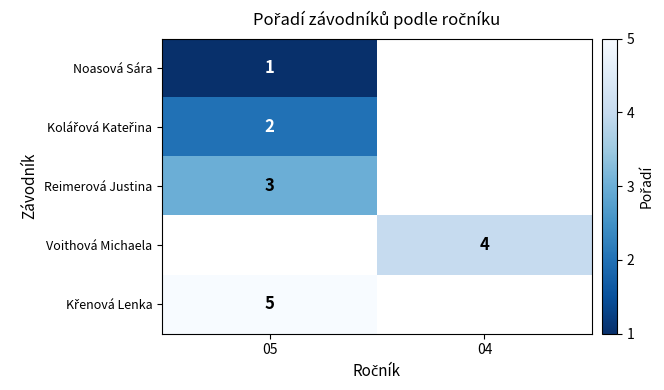

Which category has the lowest value across all series?

05